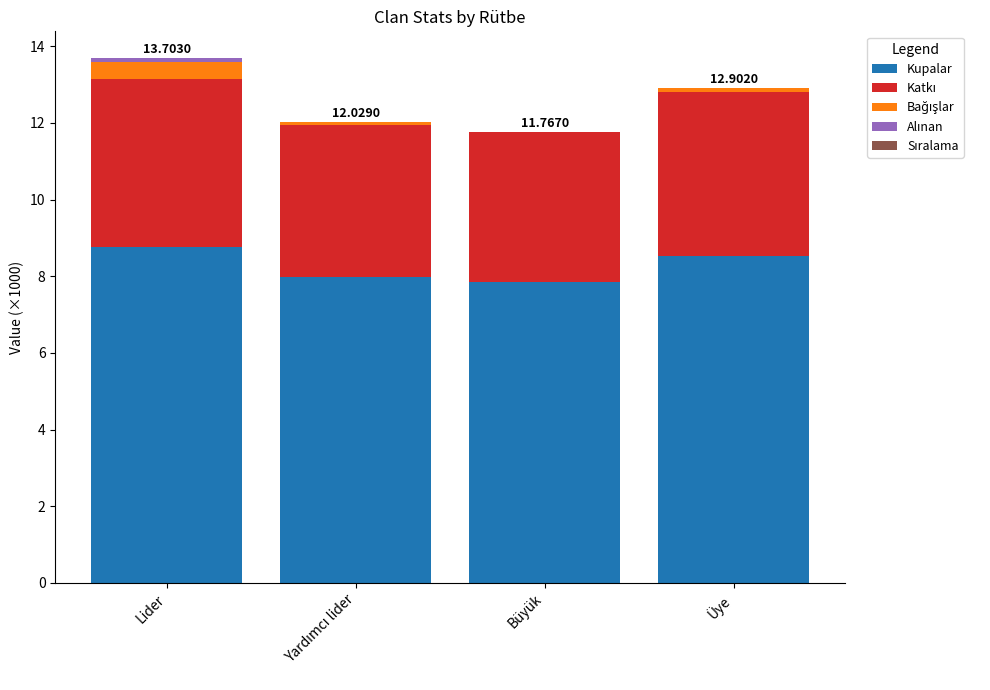

At which category is the sum across all series the highest?

Lider